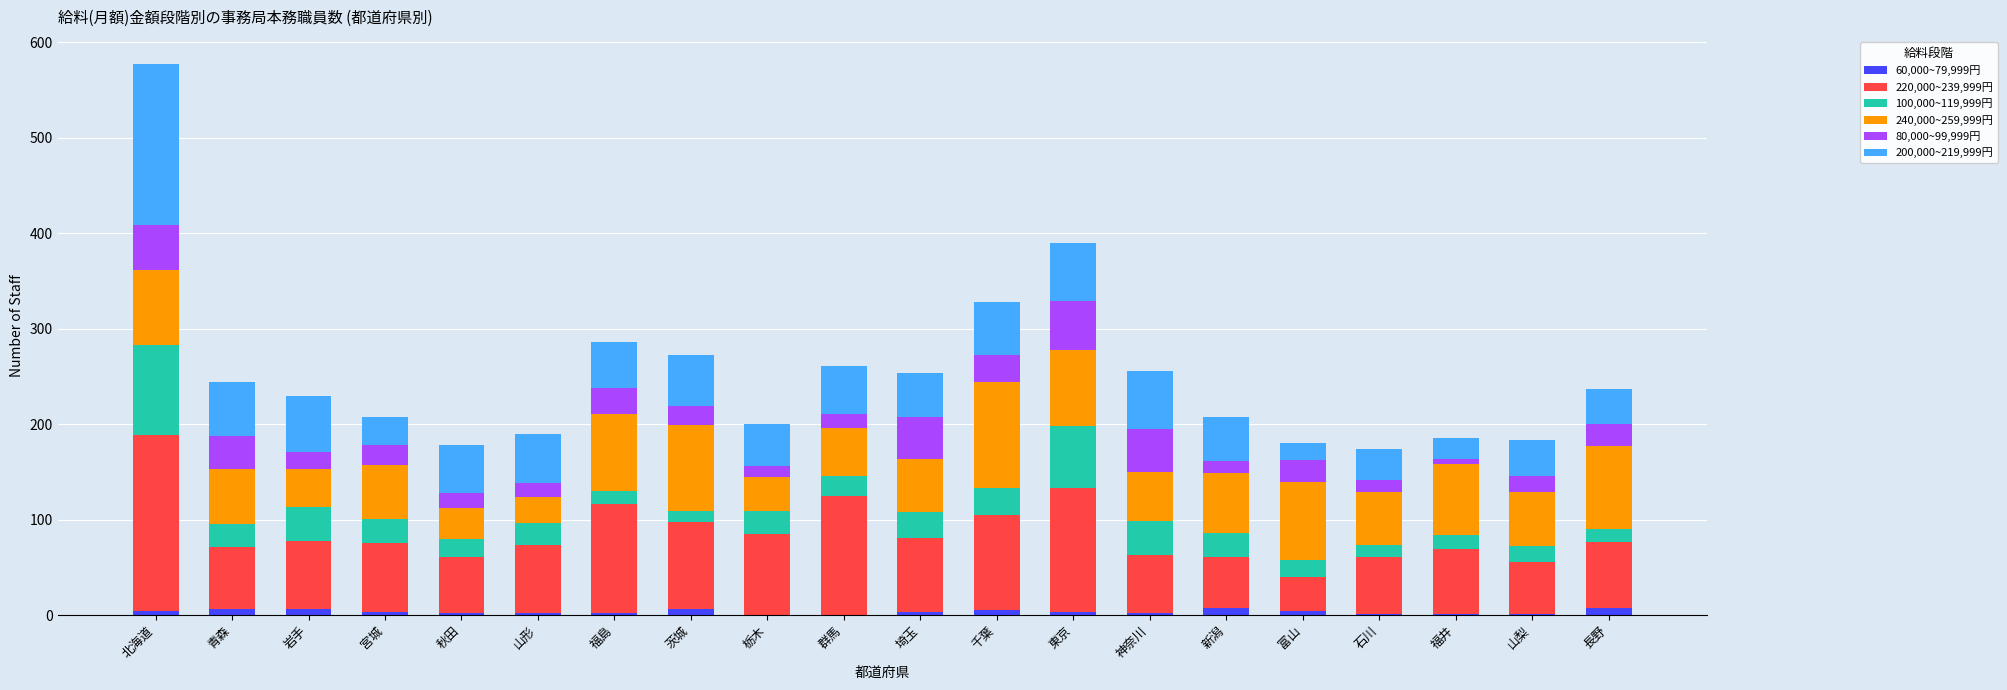

At which category is the sum across all series the highest?

北海道